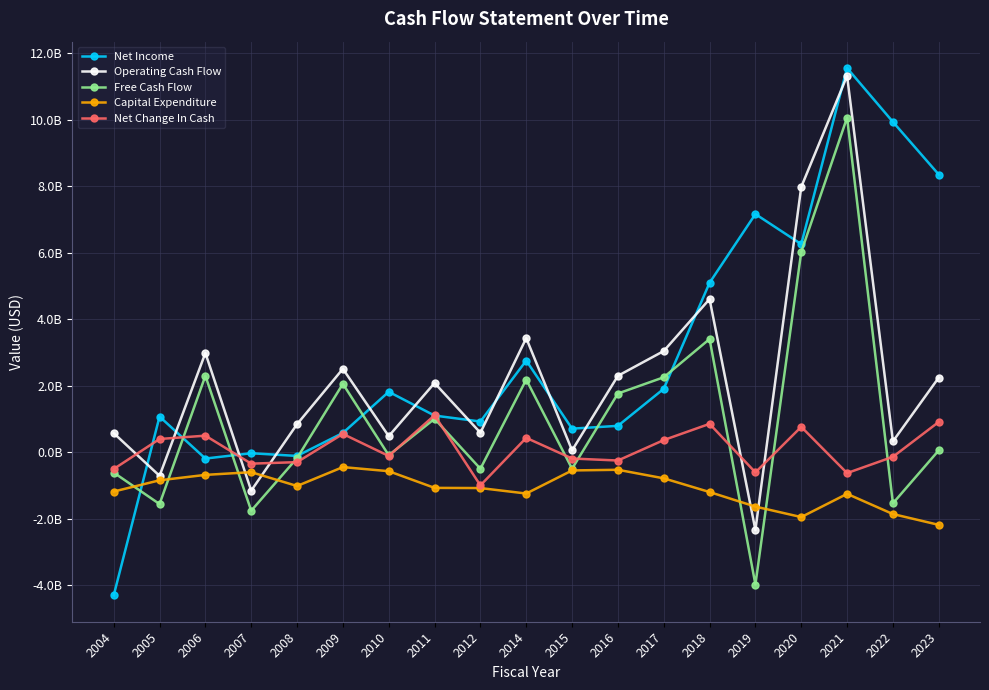

Which has a higher value, 2005 or 2007?

2005